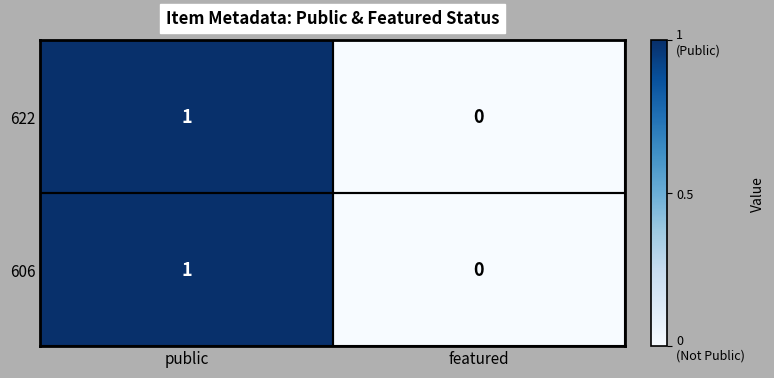

Where is 606 nearest to the value 0?

featured